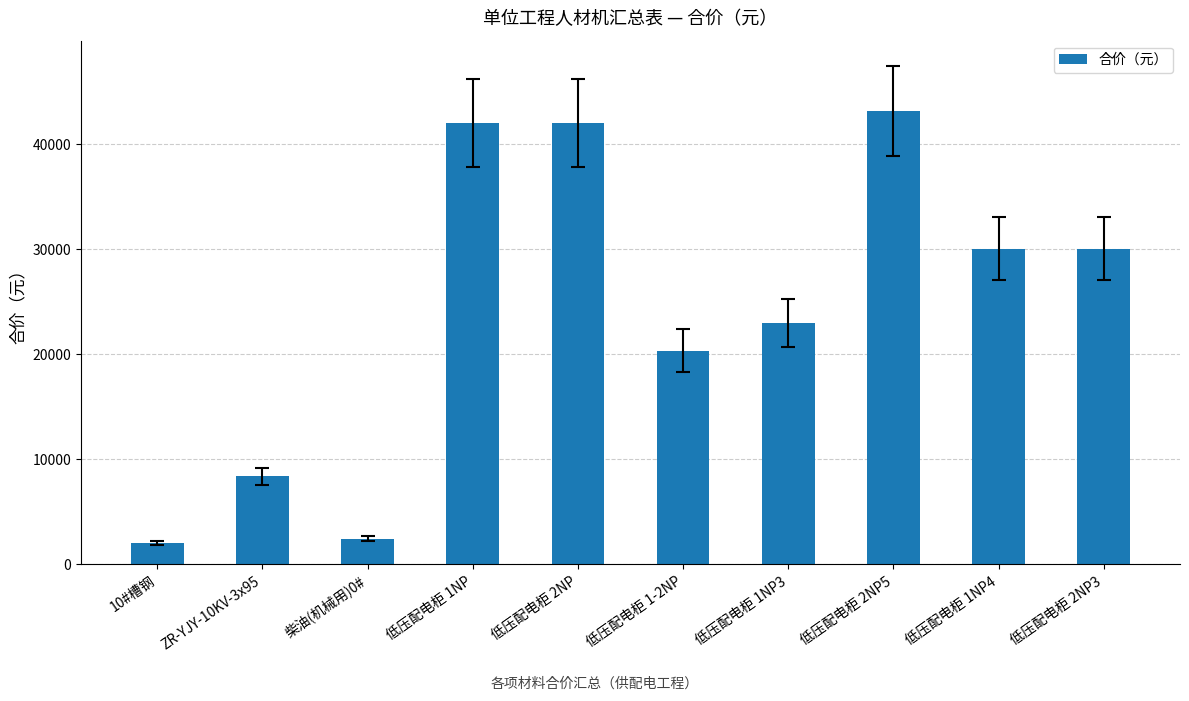

What is the smallest value displayed?

1990.1